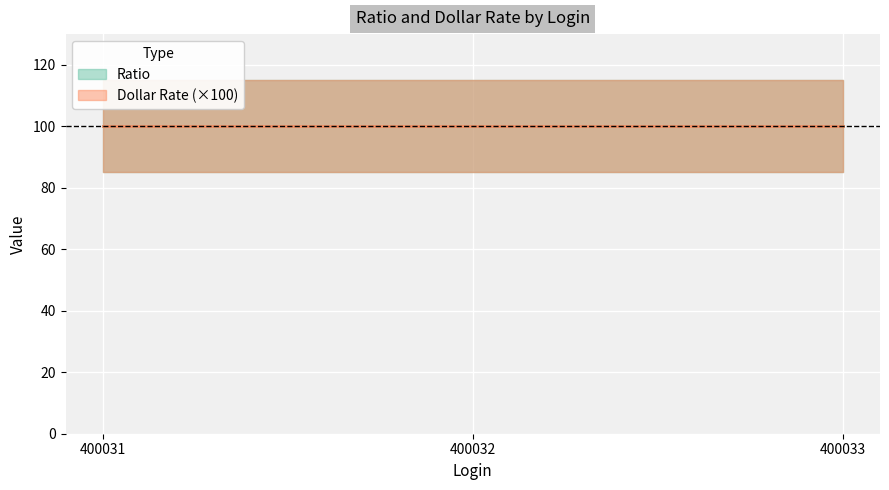

At 400033, list the series in order from smallest to largest.

Dollar Rate, Ratio